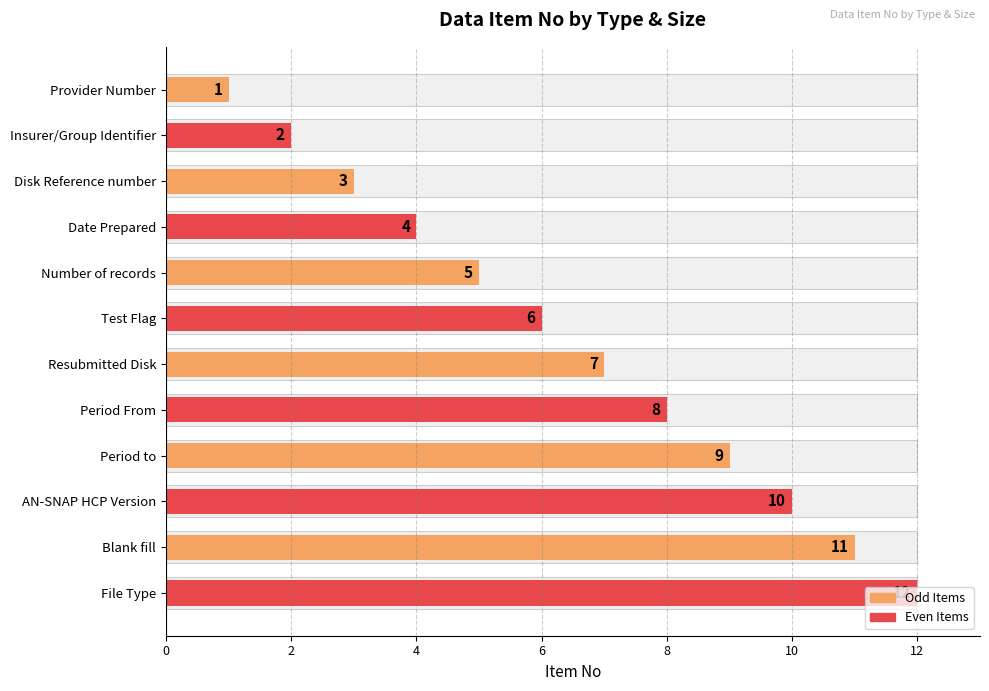

Between Period From and Provider Number, which is larger?

Period From